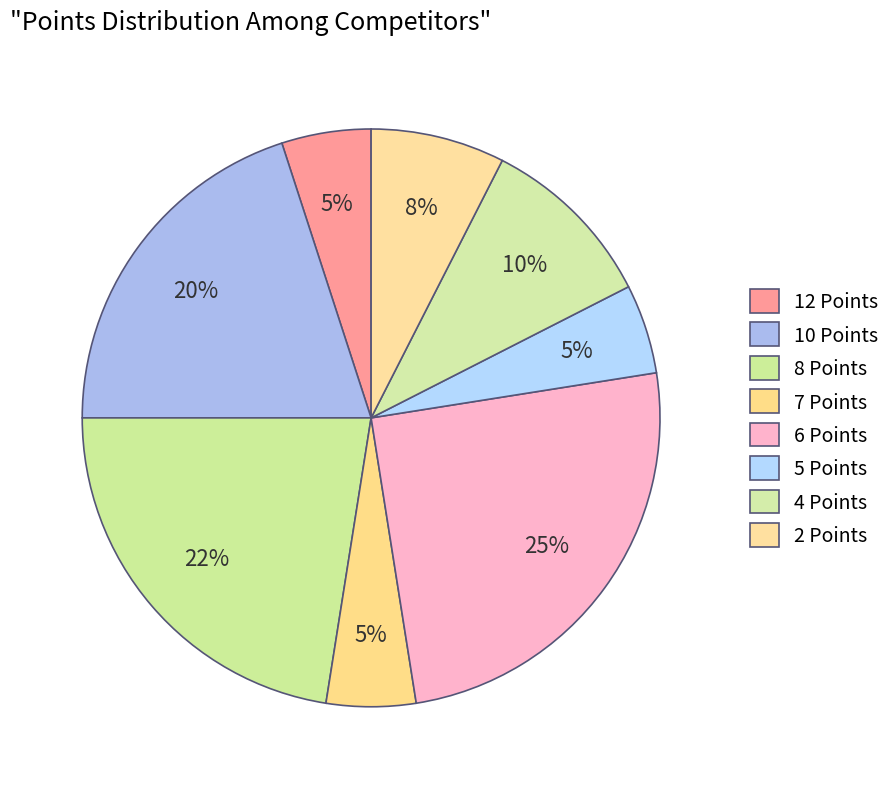

Count the number of slices in the pie.

8